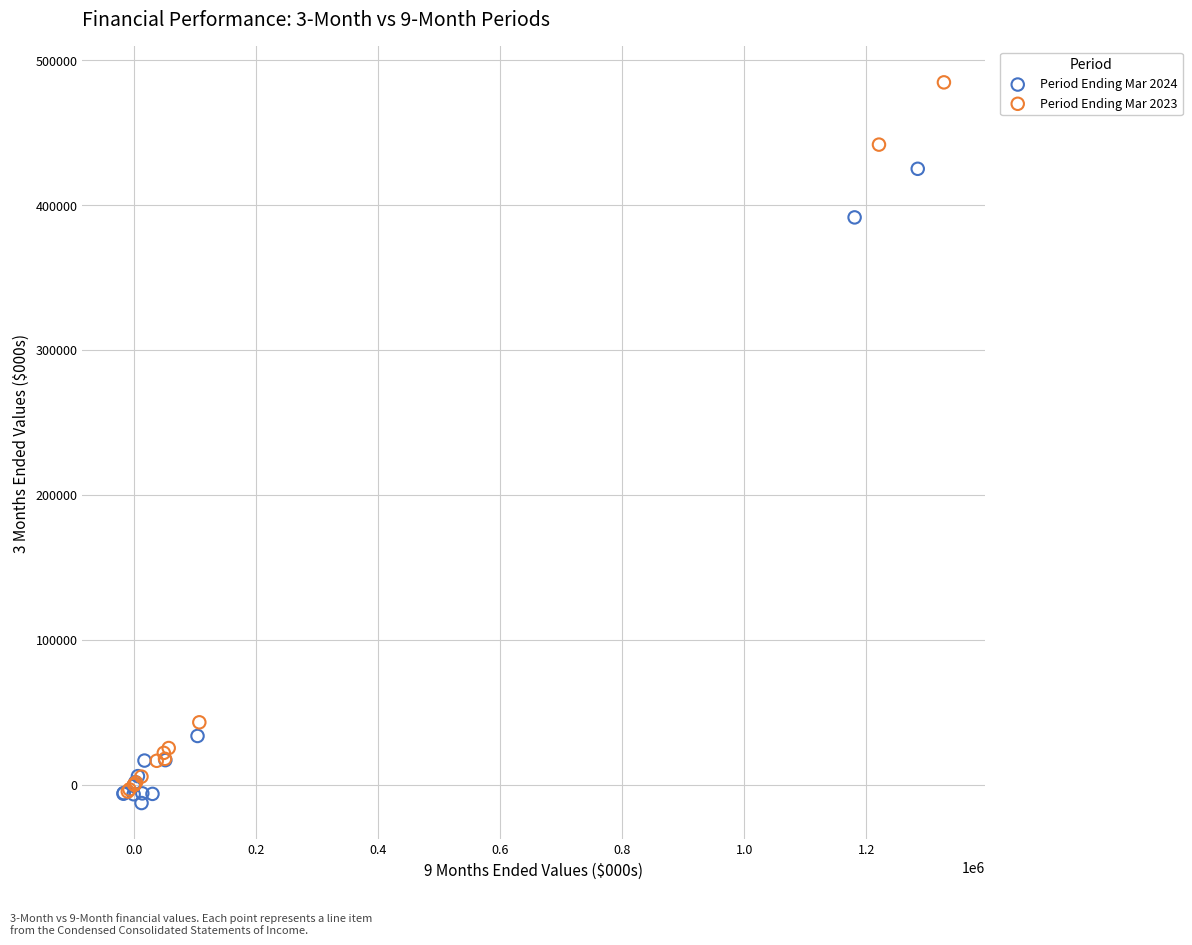

Which series contains the highest Y value?

Period Ending Mar 2023